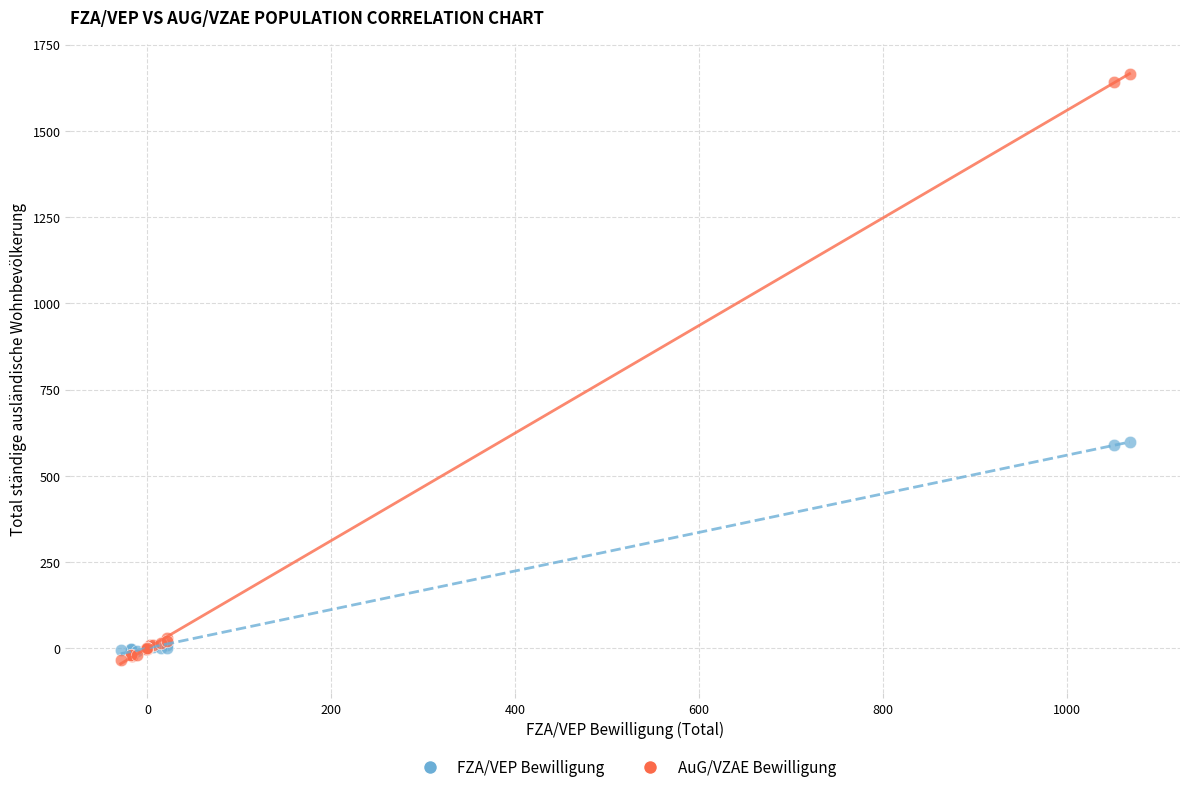

What are all the series names shown in the legend?

FZA/VEP Bewilligung, AuG/VZAE Bewilligung